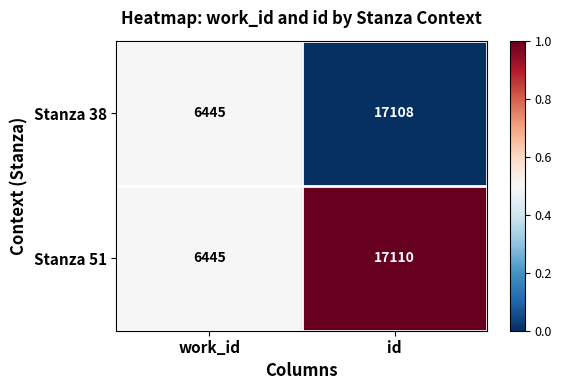

True or false: Stanza 51 has a value of 24442 at id.

False